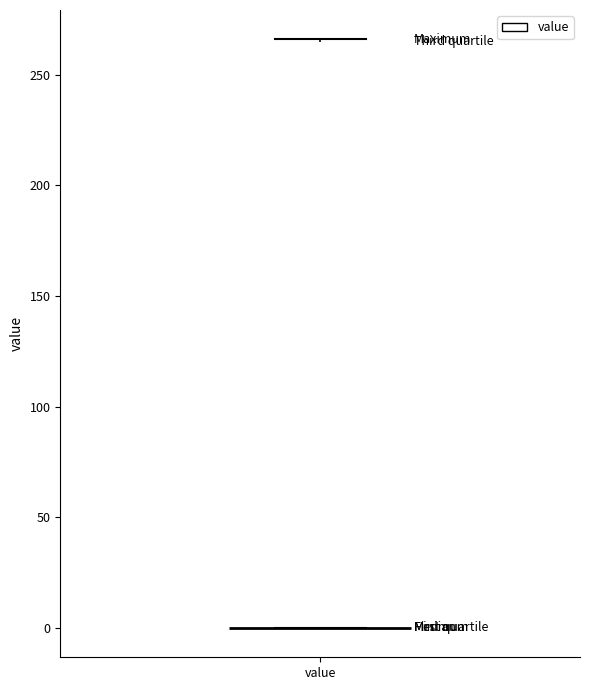

Transcribe this box plot: give where the median line is, the range the box spans, and where the two whiskers end, as read against the y-axis. The values are not printed on the chart, so give them approximately, as read against the axis.

median 0 (drawn on the box's lower edge), box 0 to 265, whiskers 0 to 265